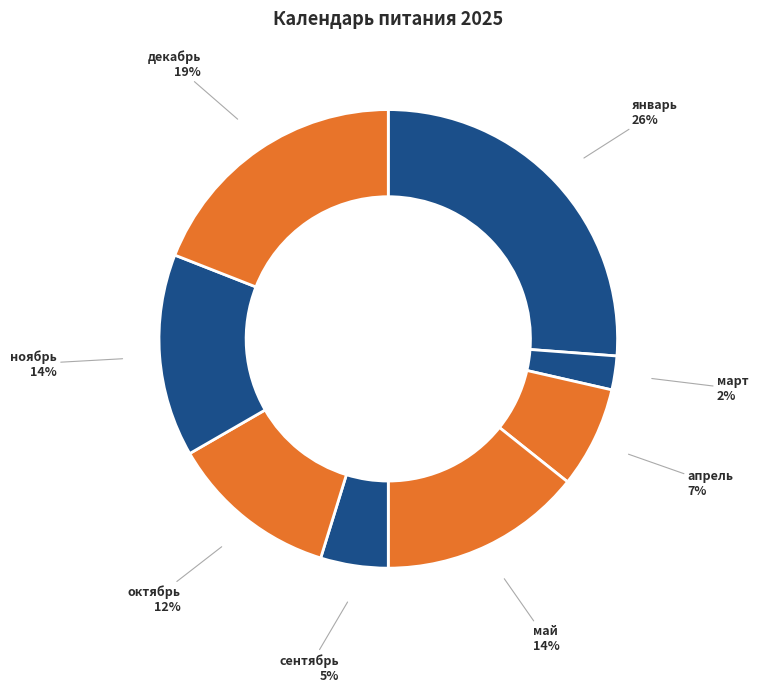

Do май and сентябрь together represent more than half of the pie?

No